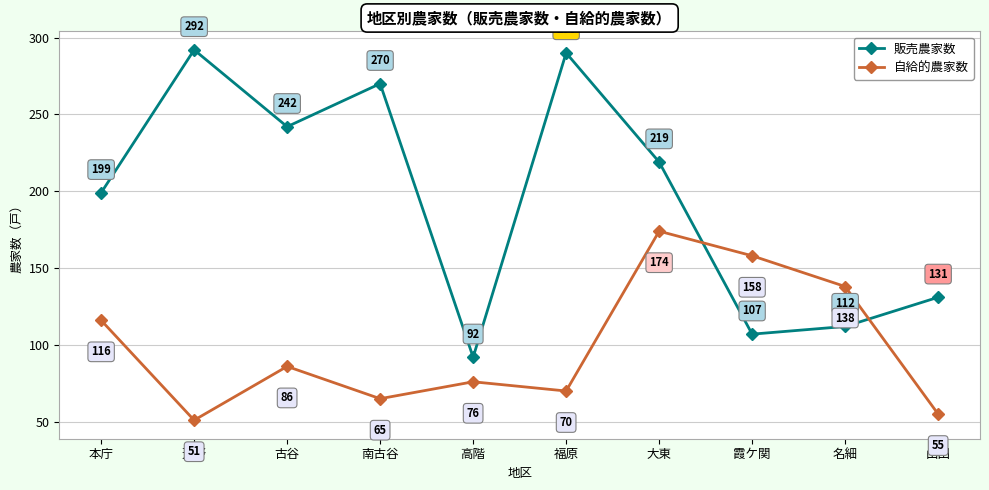

Which series has the largest range (max minus min)?

販売農家数